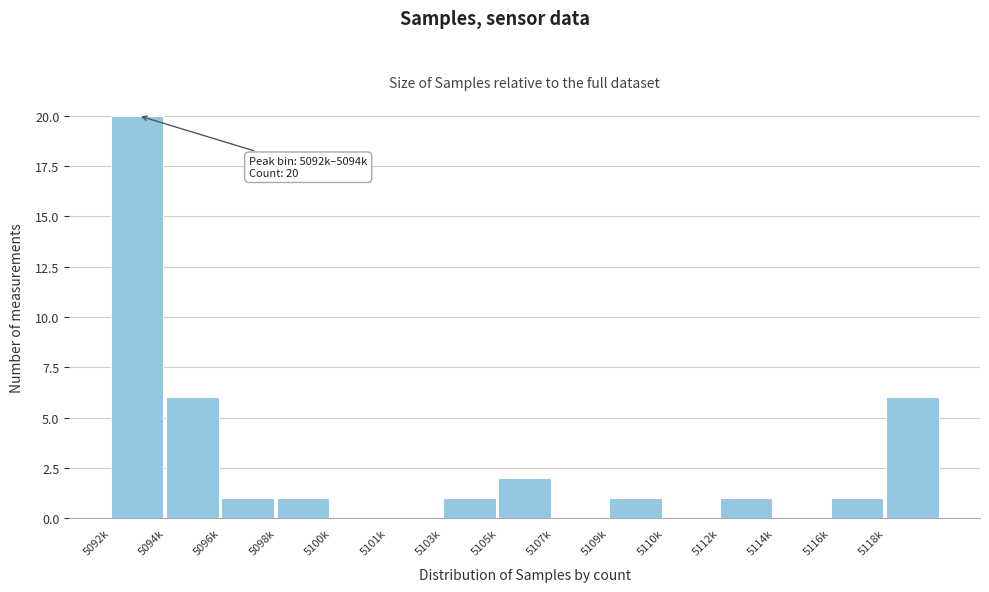

Reading right to left, transcribe all the data shown in this chart.

5118k=6	5116k=1	5114k=0	5112k=1	5110k=0	5109k=1	5107k=0	5105k=2	5103k=1	5101k=0	5100k=0	5098k=1	5096k=1	5094k=6	5092k=20